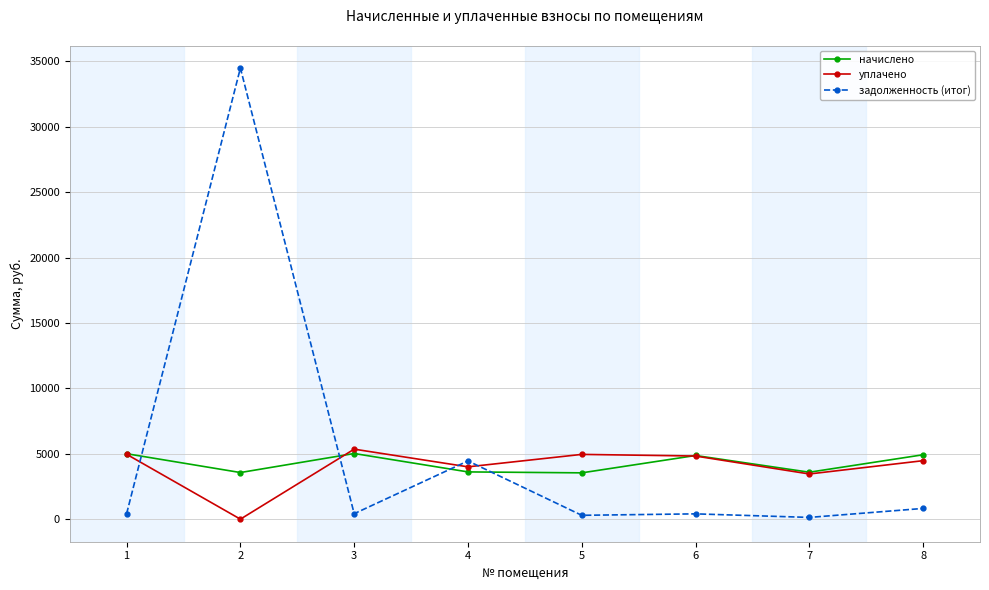

How many data points does each series have?

8